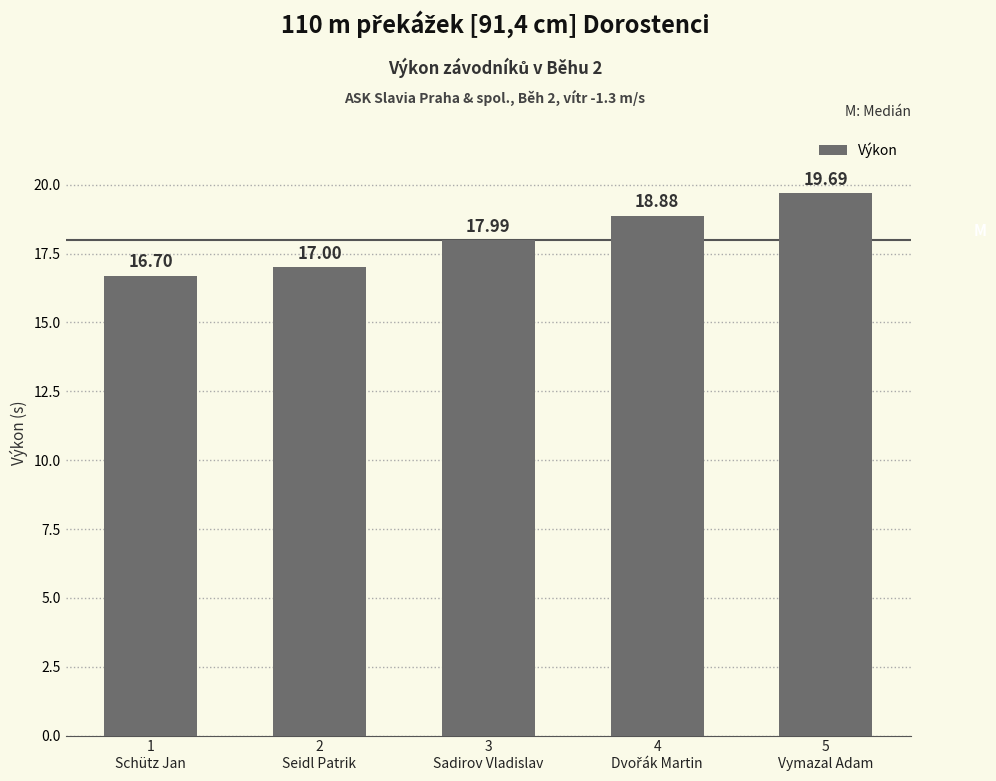

How many bars are there in total?

5